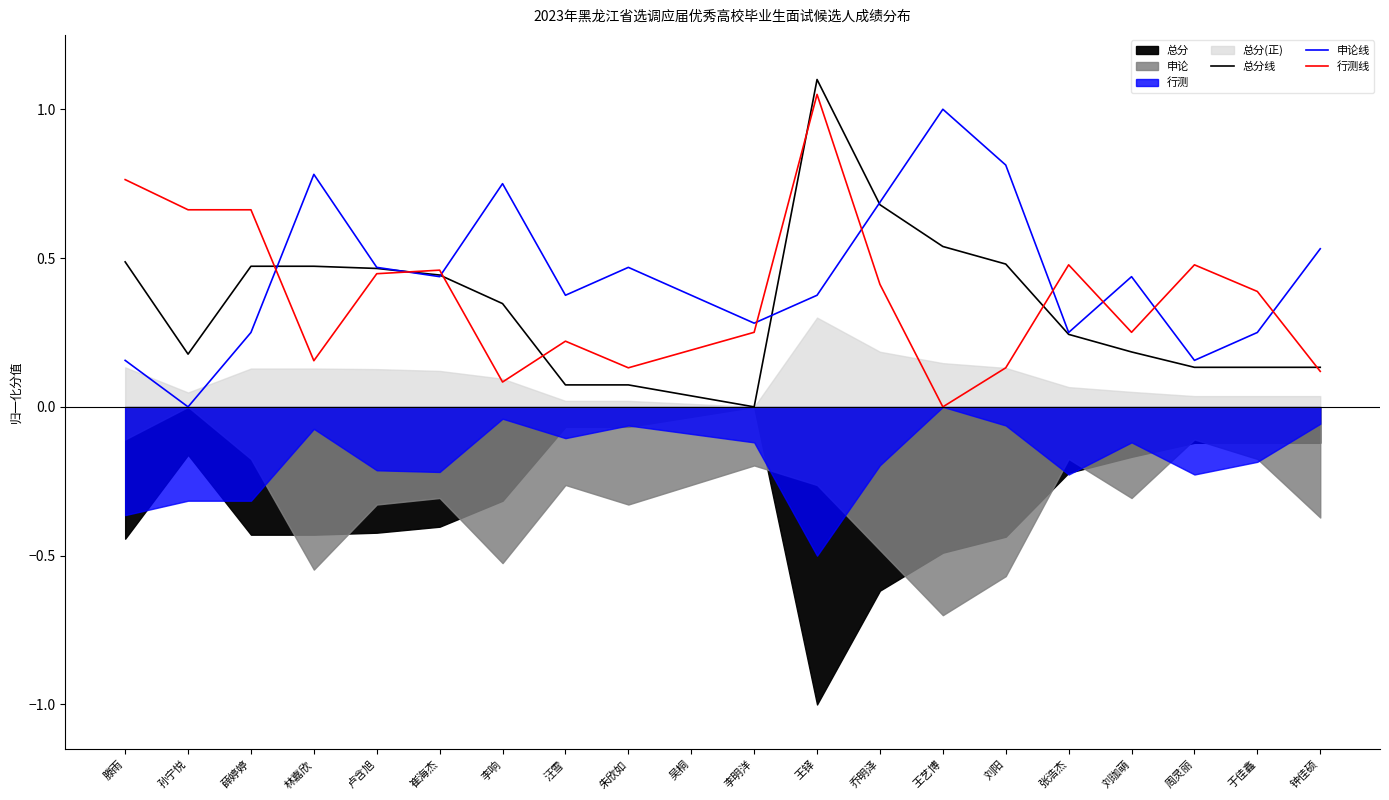

How many values in 申论线 are above zero?

19